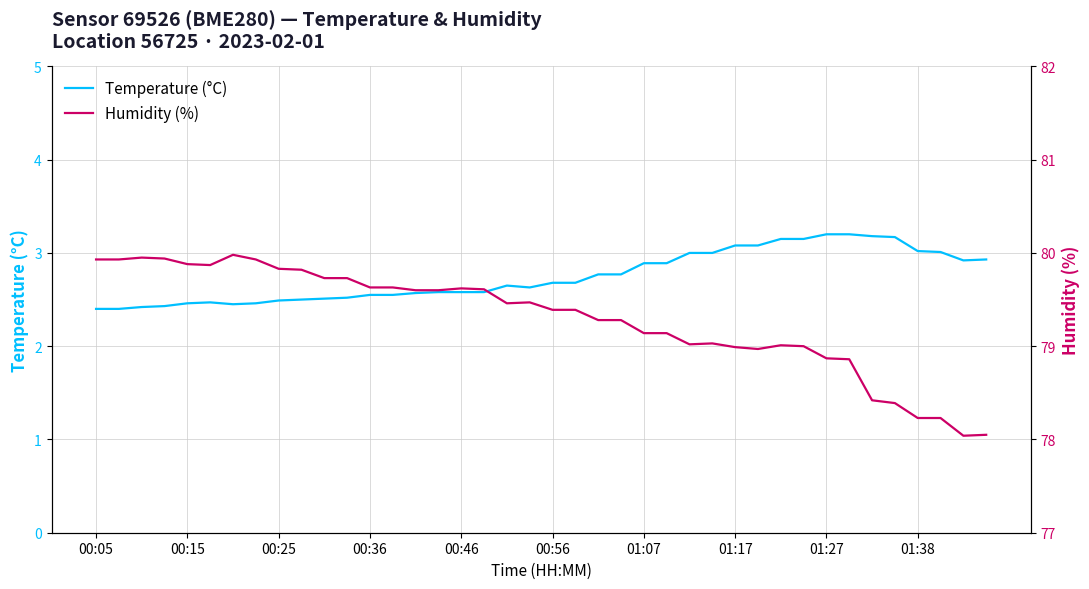

What is the smallest value displayed?

2.4